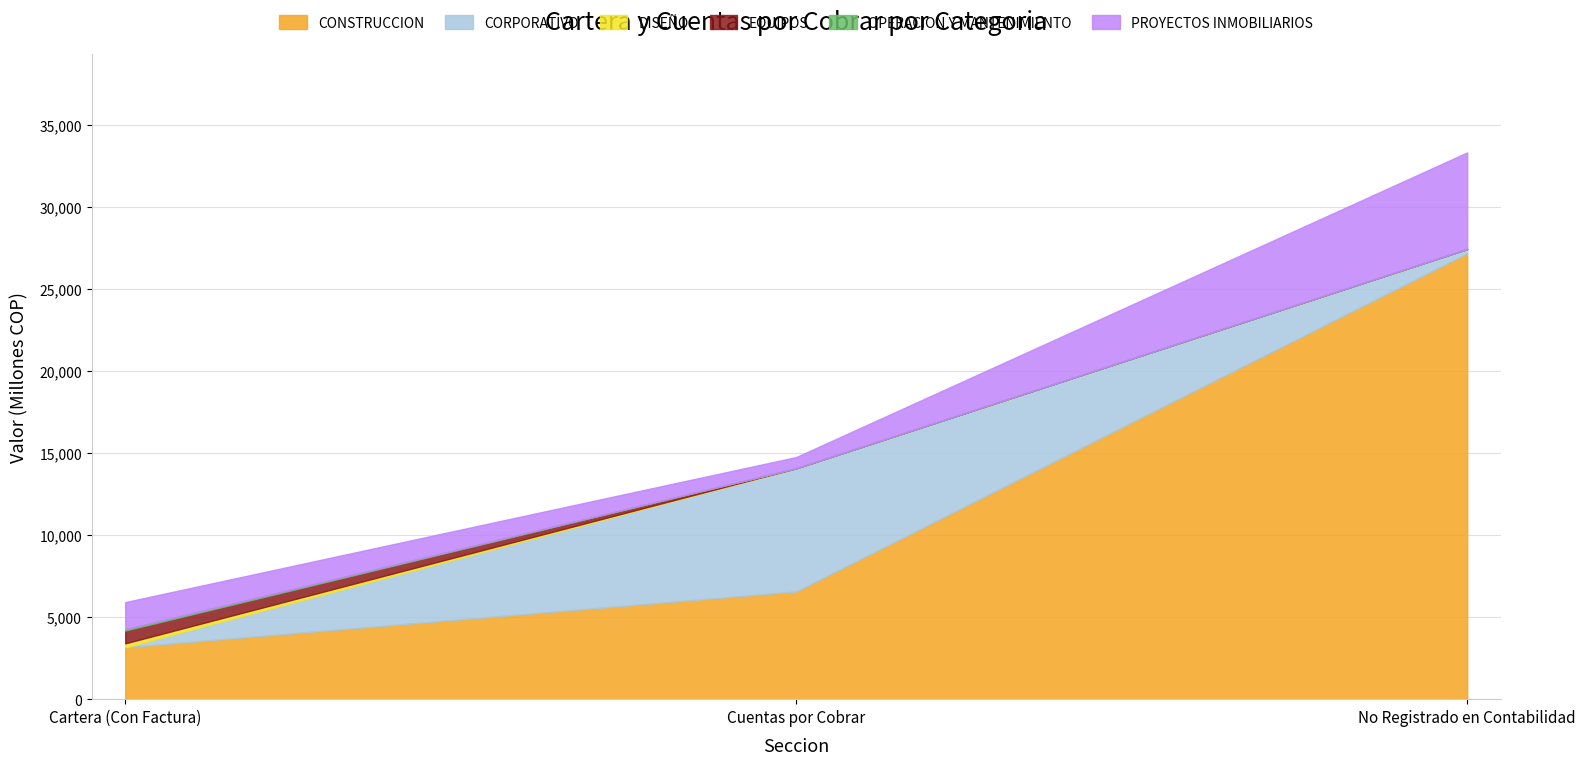

What is the spread (max minus min) of values at Cuentas por Cobrar?

7511.8